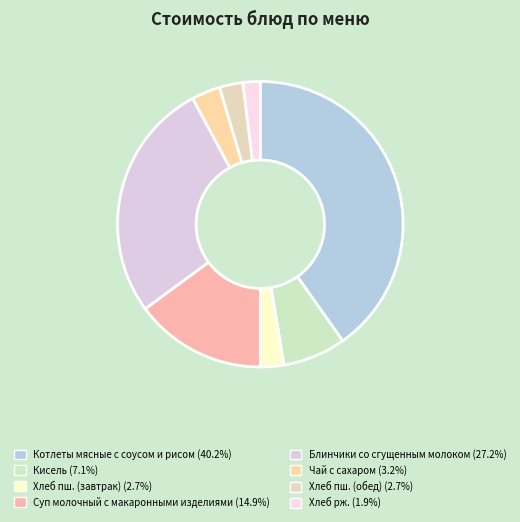

Is it true that Хлеб пш. (завтрак) is 9% of the pie?

False